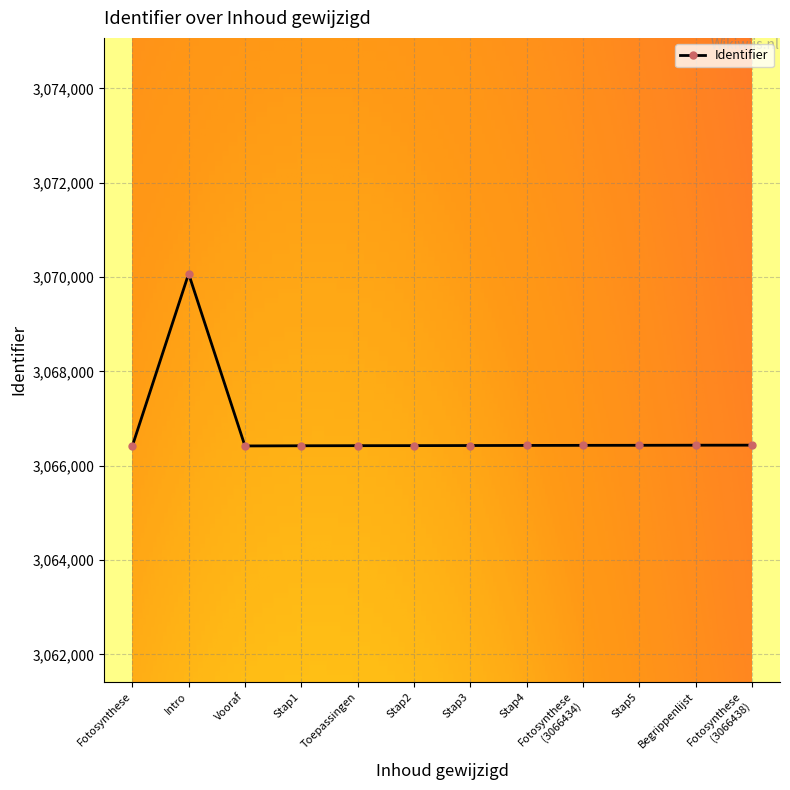

What is the ratio of the value at Stap2 to the value at Stap4?

1.0